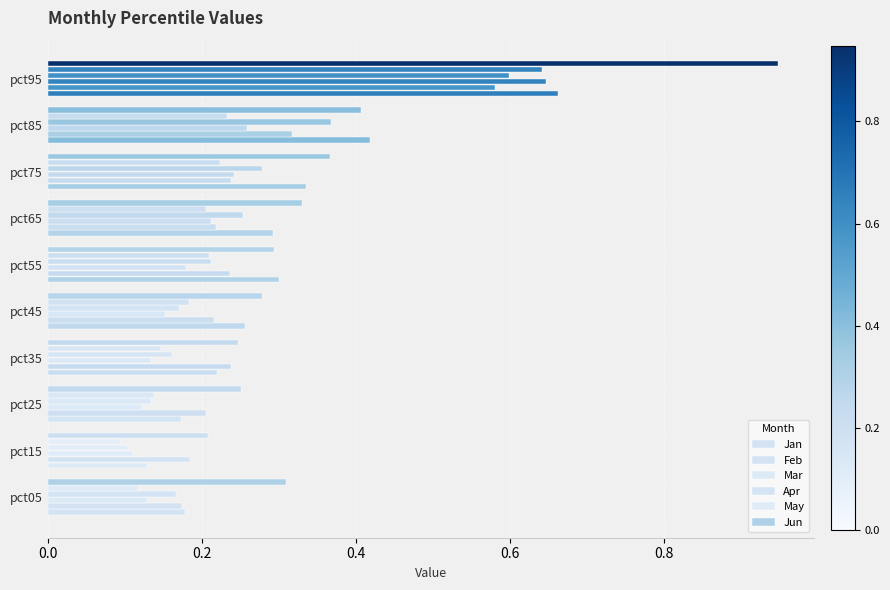

What is the sum of all Jun values?

3.6